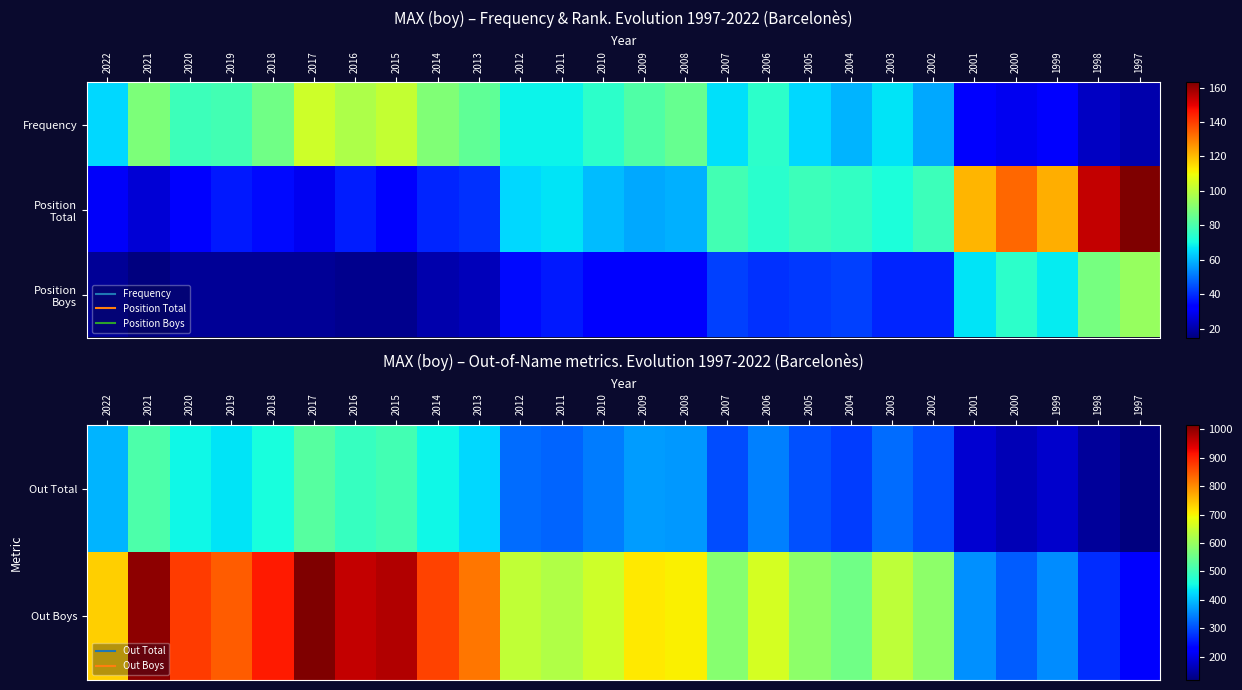

What is the difference between the second highest and minimum values in the Out Total series?

397